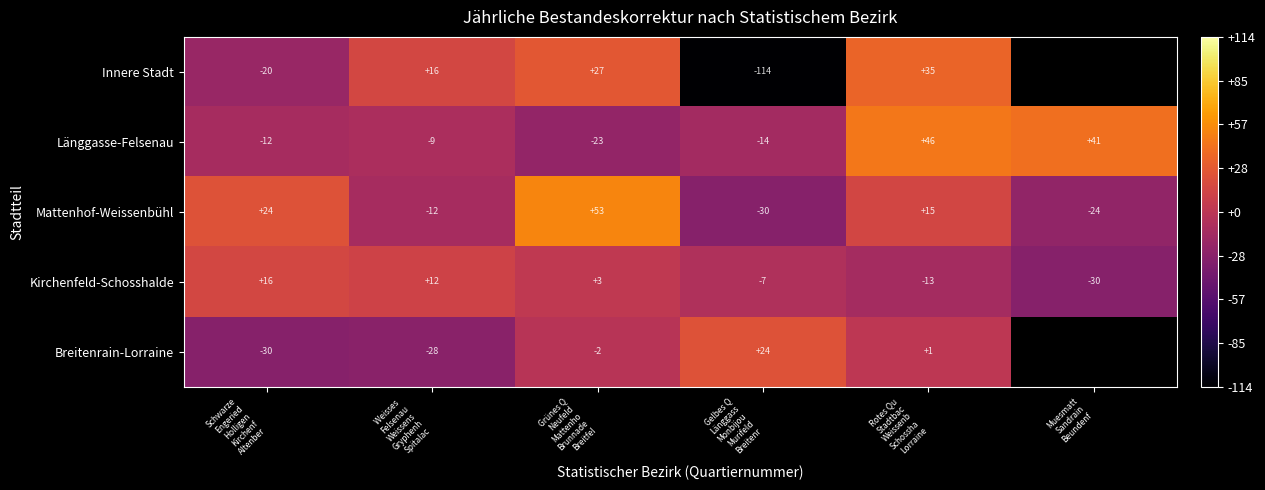

What is the highest value of the Kirchenfeld-Schosshalde series?

16